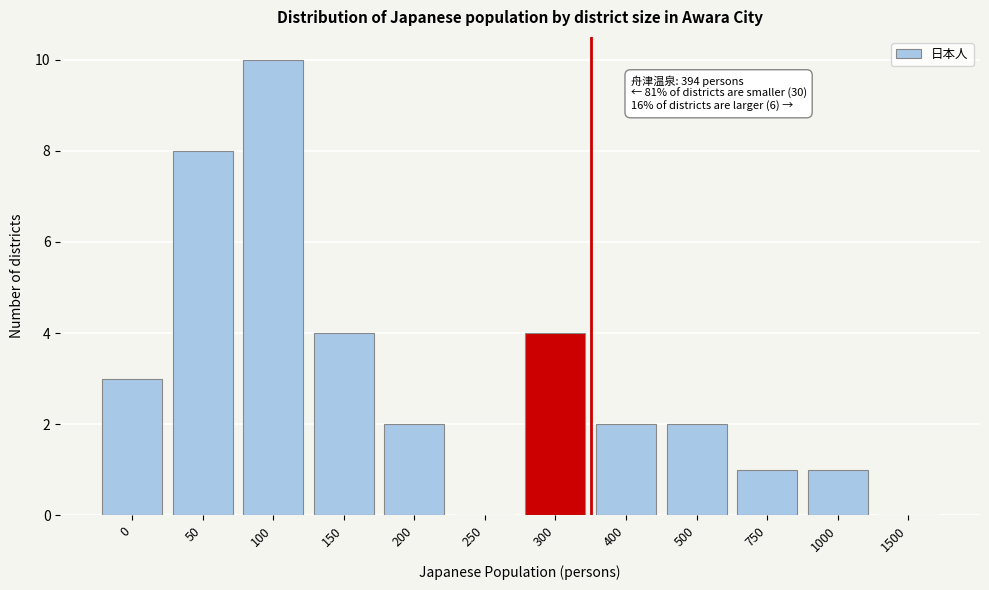

Reading left to right, transcribe all the data shown in this chart.

0=3	50=8	100=10	150=4	200=2	250=0	300=4	400=2	500=2	750=1	1000=1	1500=0